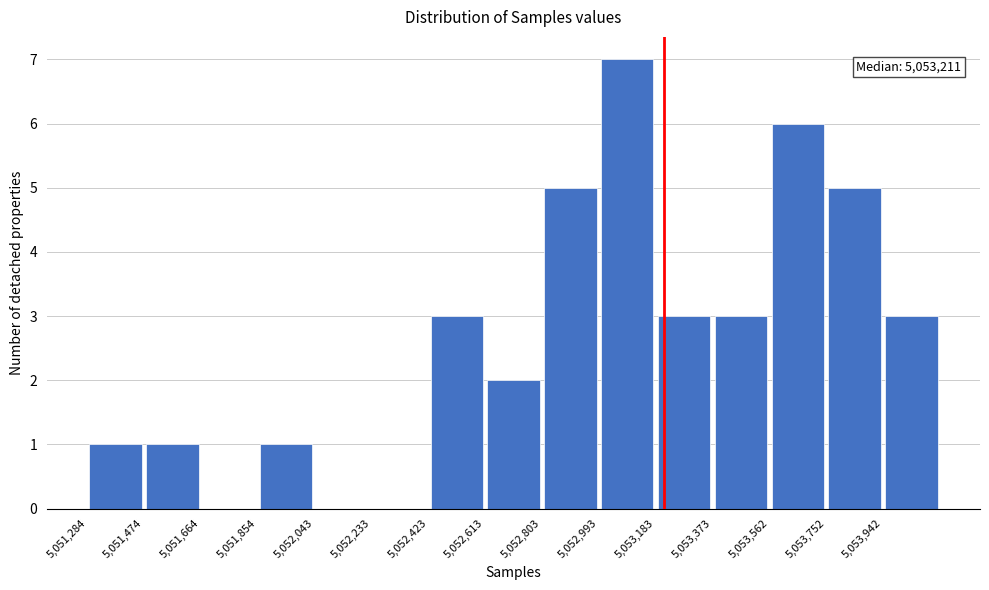

Over which range of the x-axis is the bar tallest?

5053000 to 5053180